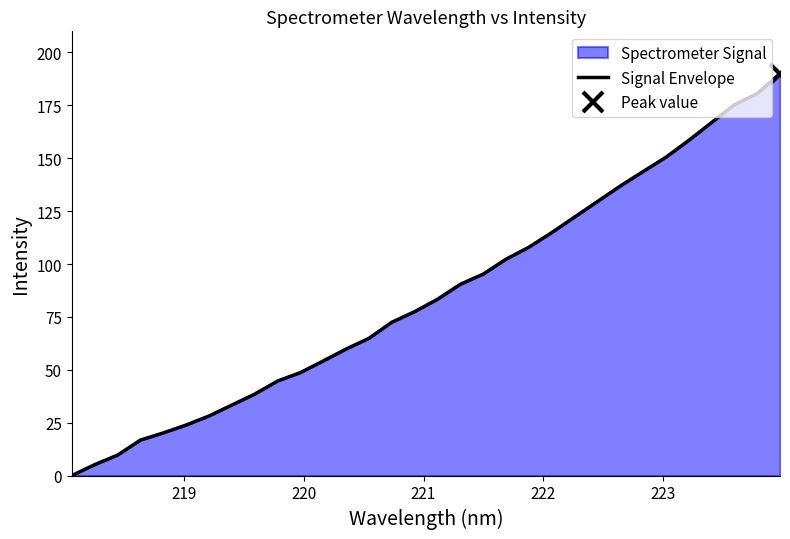

What is the value of the 6th point from the left?

23.9